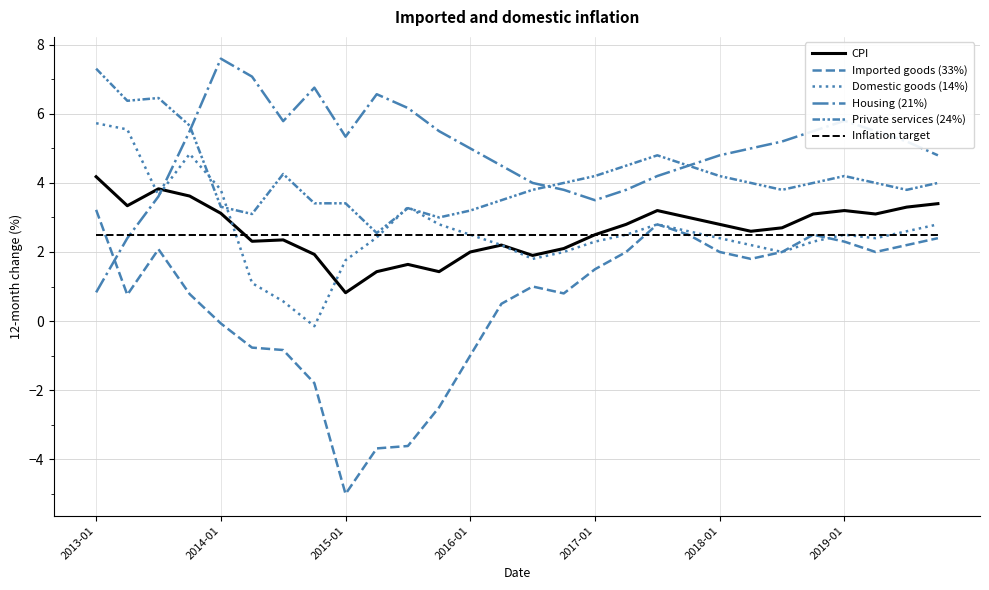

How many interior local peaks does the CPI series have?

6